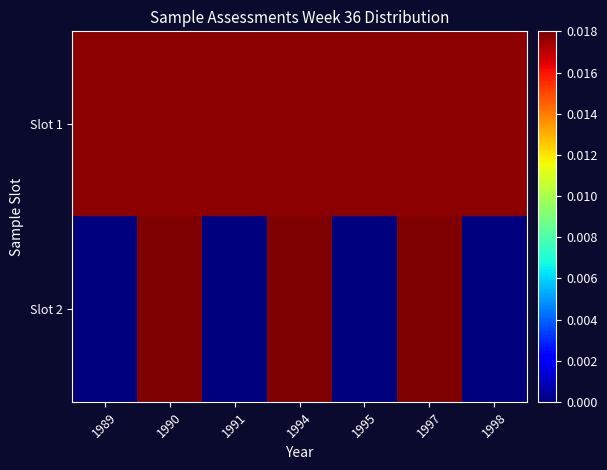

Which series changed the most between 1989 and 1995?

Slot 1